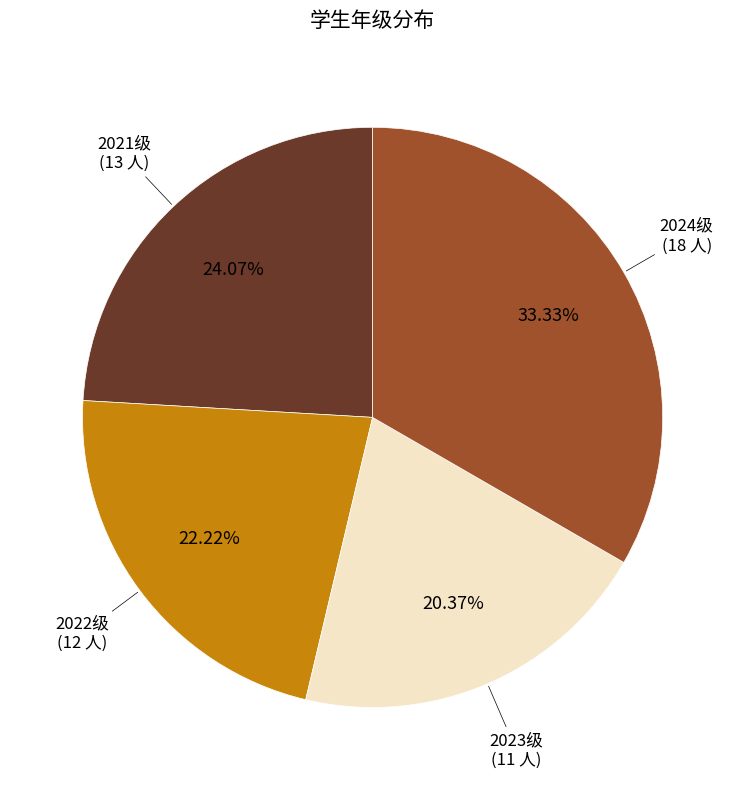

Approximately how many times larger is the value at 2023级 compared to 2022级?

0.9